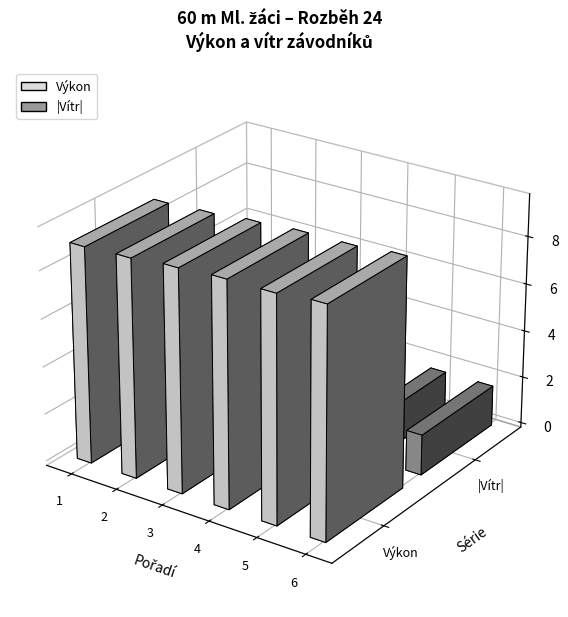

How many Výkon values are between 9 and 10?

6